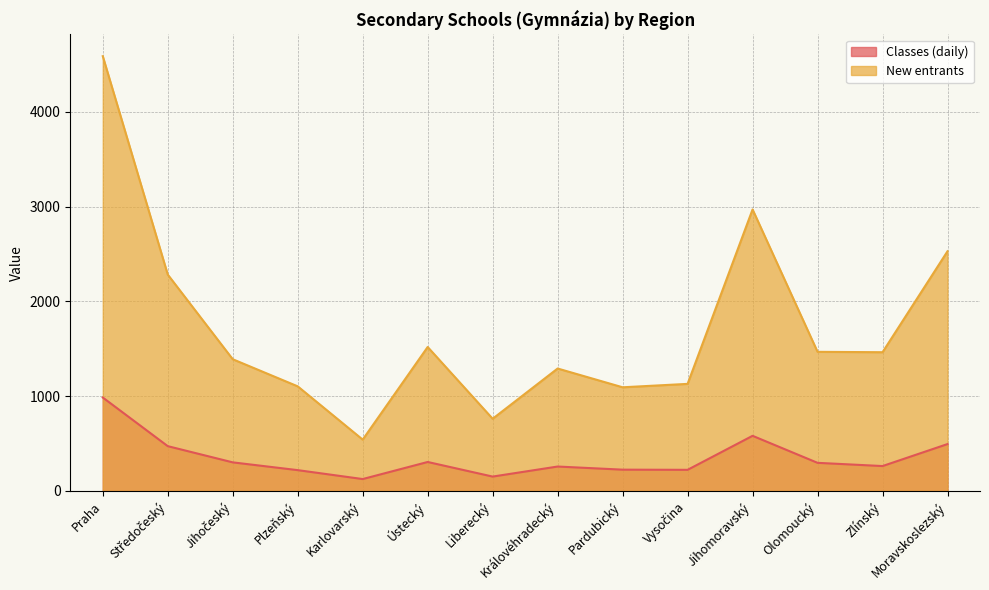

What is the difference between the maximum and minimum values in the New entrants series?

4045.0